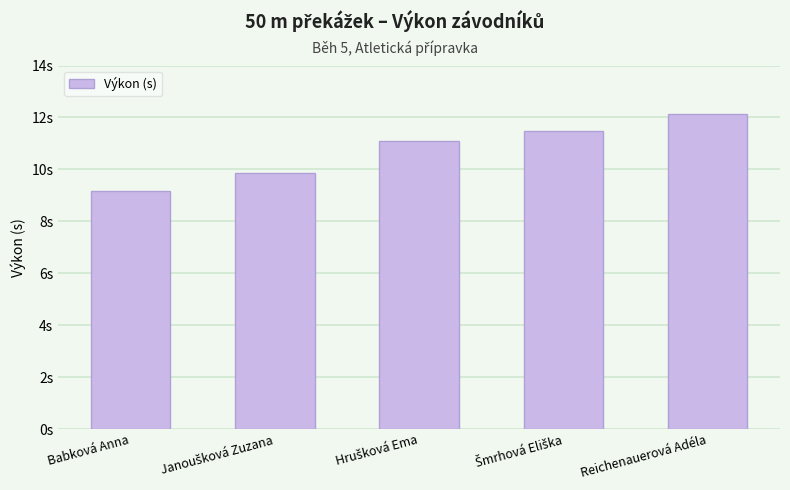

Is it true that the value at Hrušková Ema is 11.1?

True